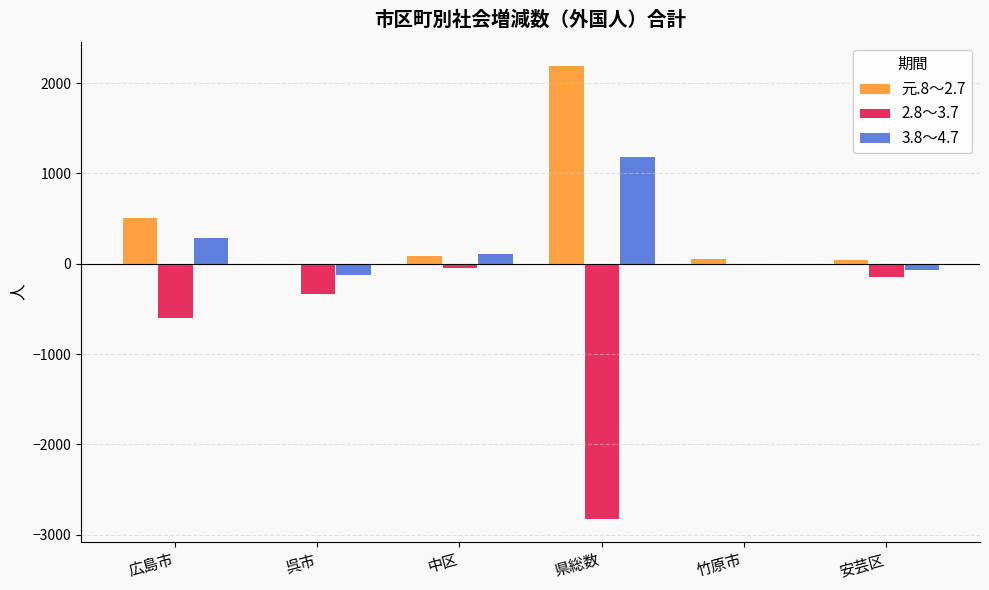

How many values in the 2.8～3.7 series exceed -146?

2